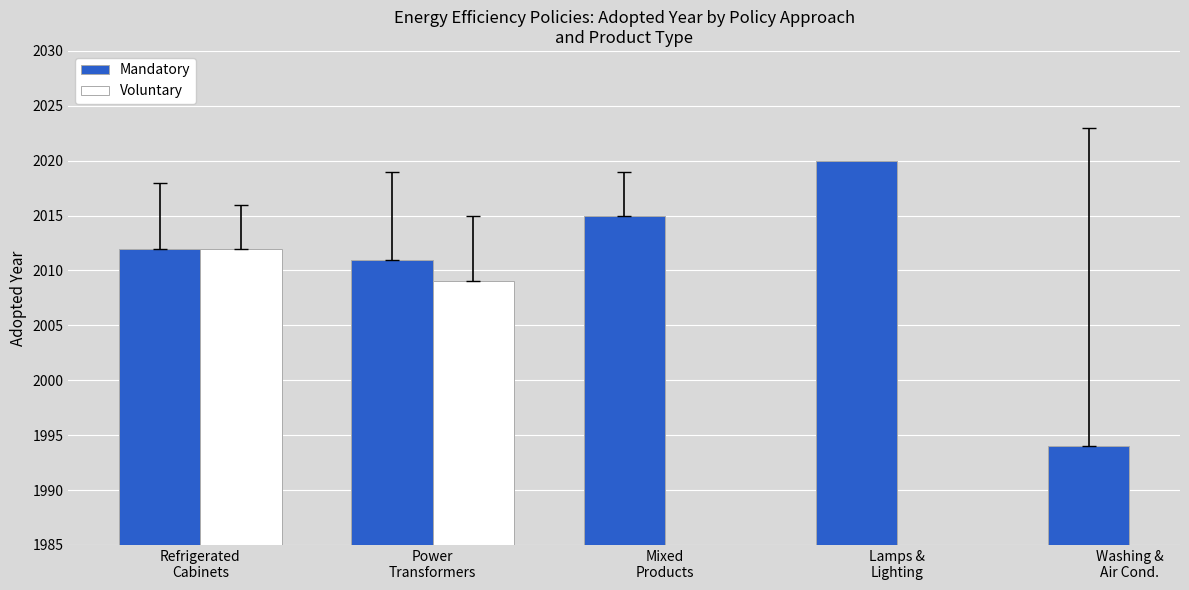

Which series has the widest spread of values?

Mandatory